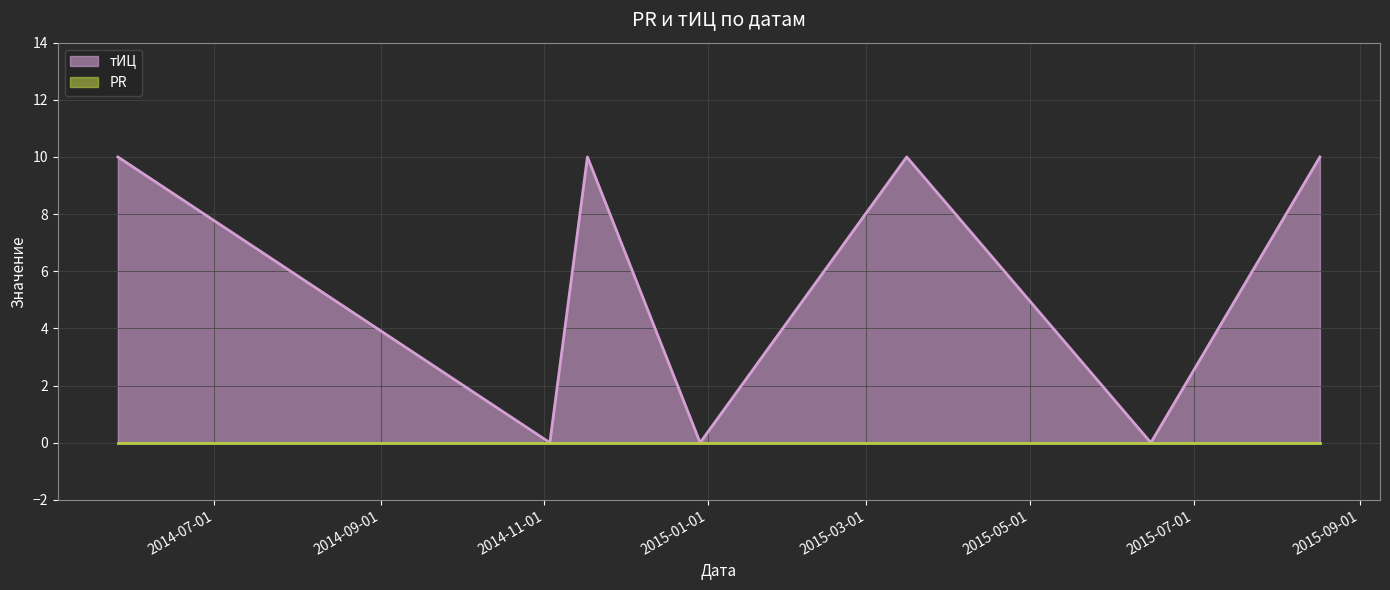

What is the sum of the values at 2015-03-16 and 2014-05-26?

20